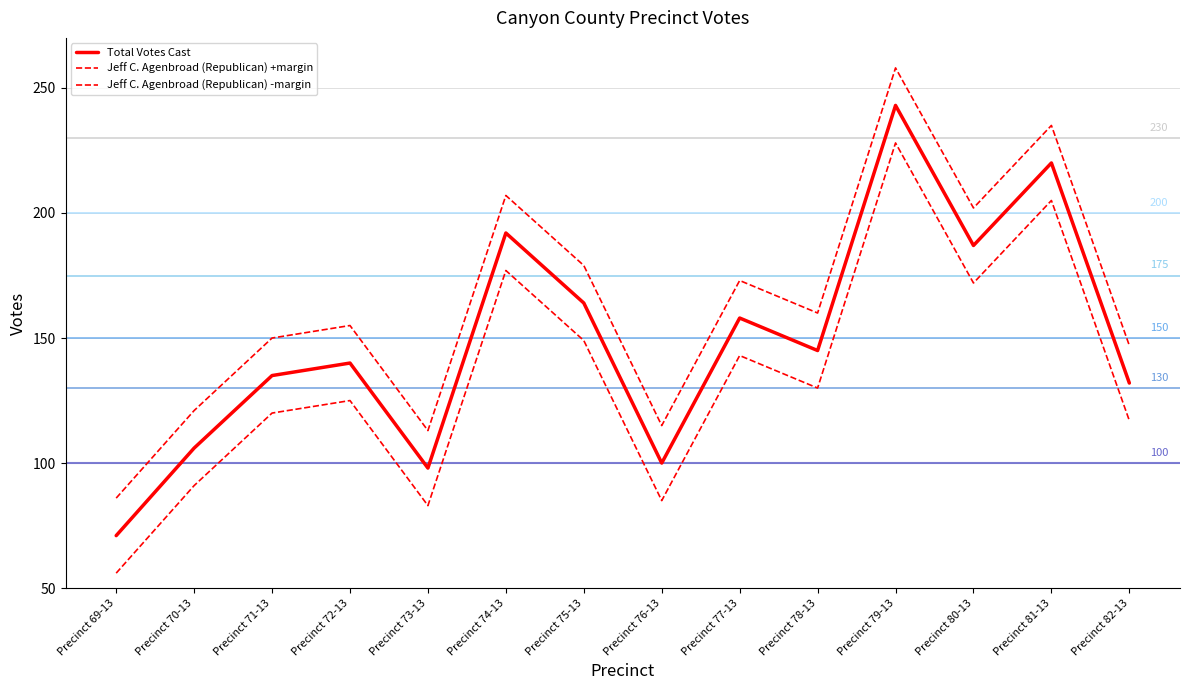

Is this an area chart (filled region under the line)?

No